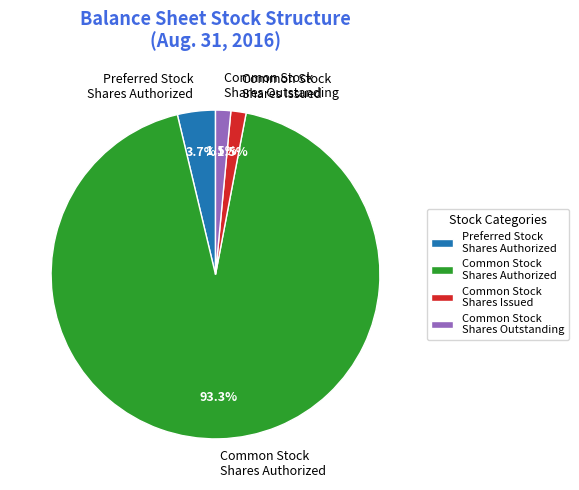

To the nearest percent, what is the average slice percentage?

25%